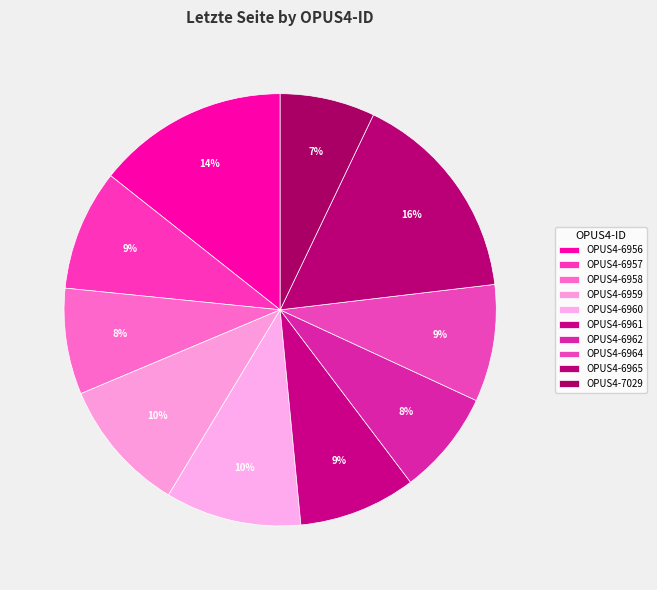

Between OPUS4-7029 and OPUS4-6958, which is larger?

OPUS4-6958